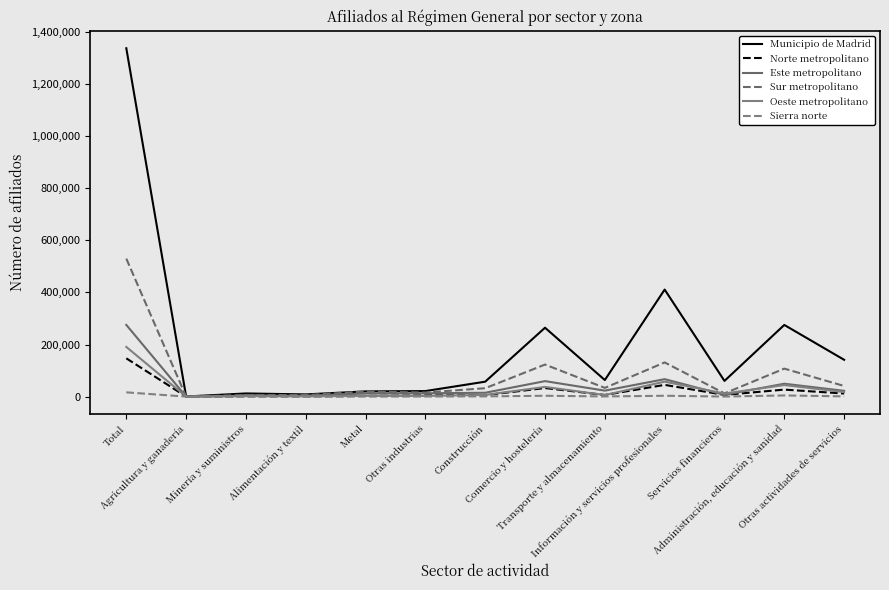

At which category is the sum across all series the highest?

Total